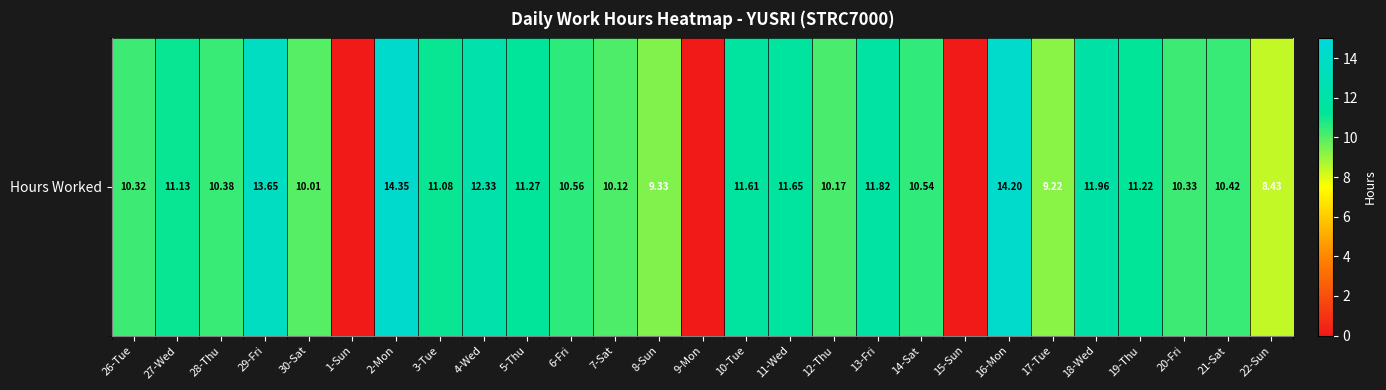

True or false: the data shows 16.2 at 11-Wed.

False